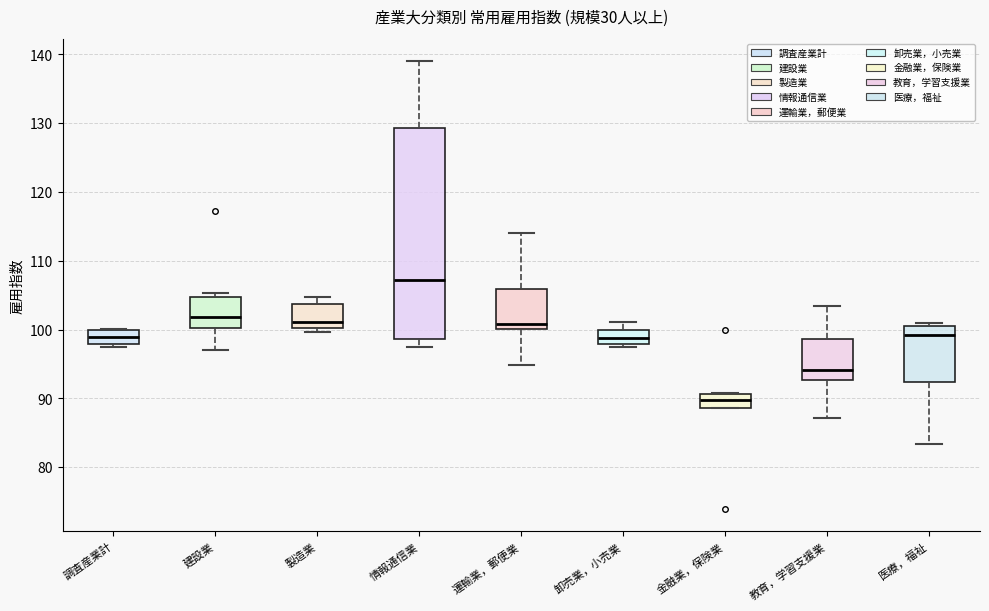

Where does the median line of the box for 製造業 sit on the y-axis? The values are not printed on the chart, so give them approximately, as read against the axis.

101